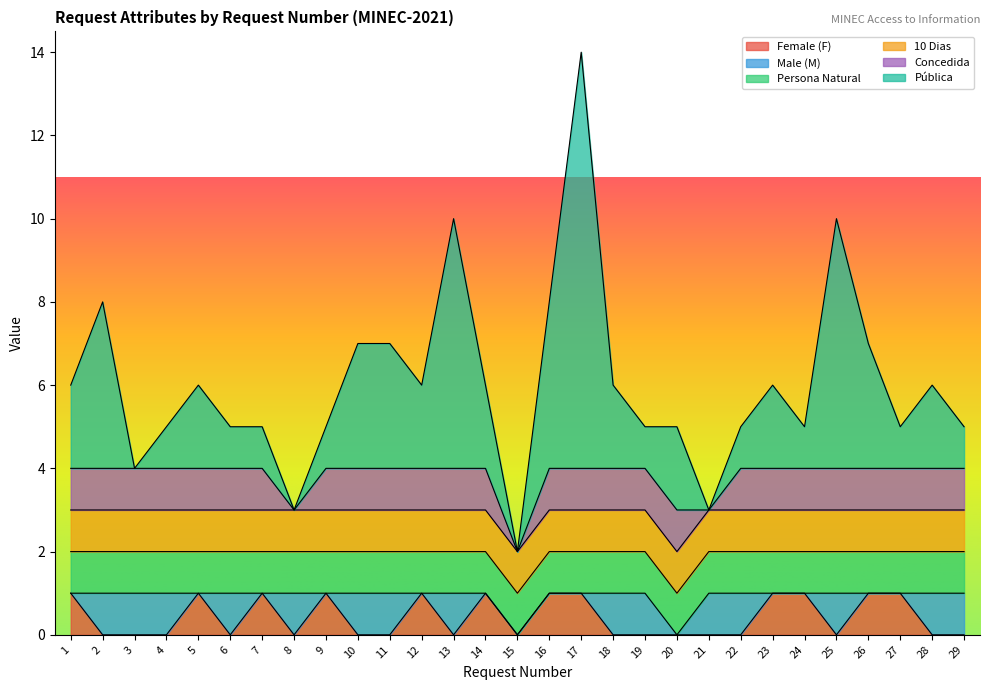

Is the value of Male (M) at 26 greater than the value of 10 Dias at 21?

No